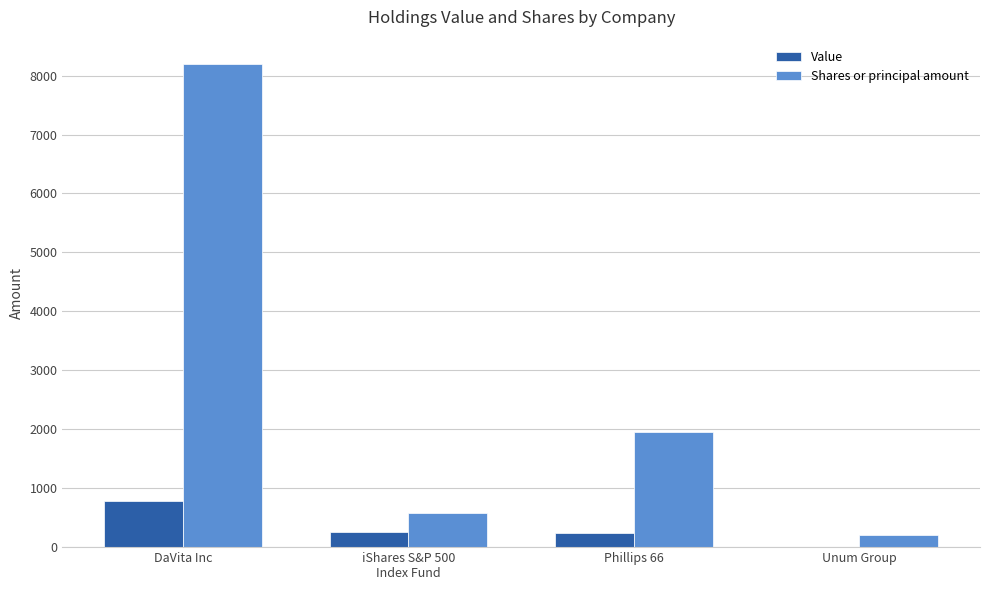

What is the difference between the Shares or principal amount values at Phillips 66 and DaVita Inc?

6243